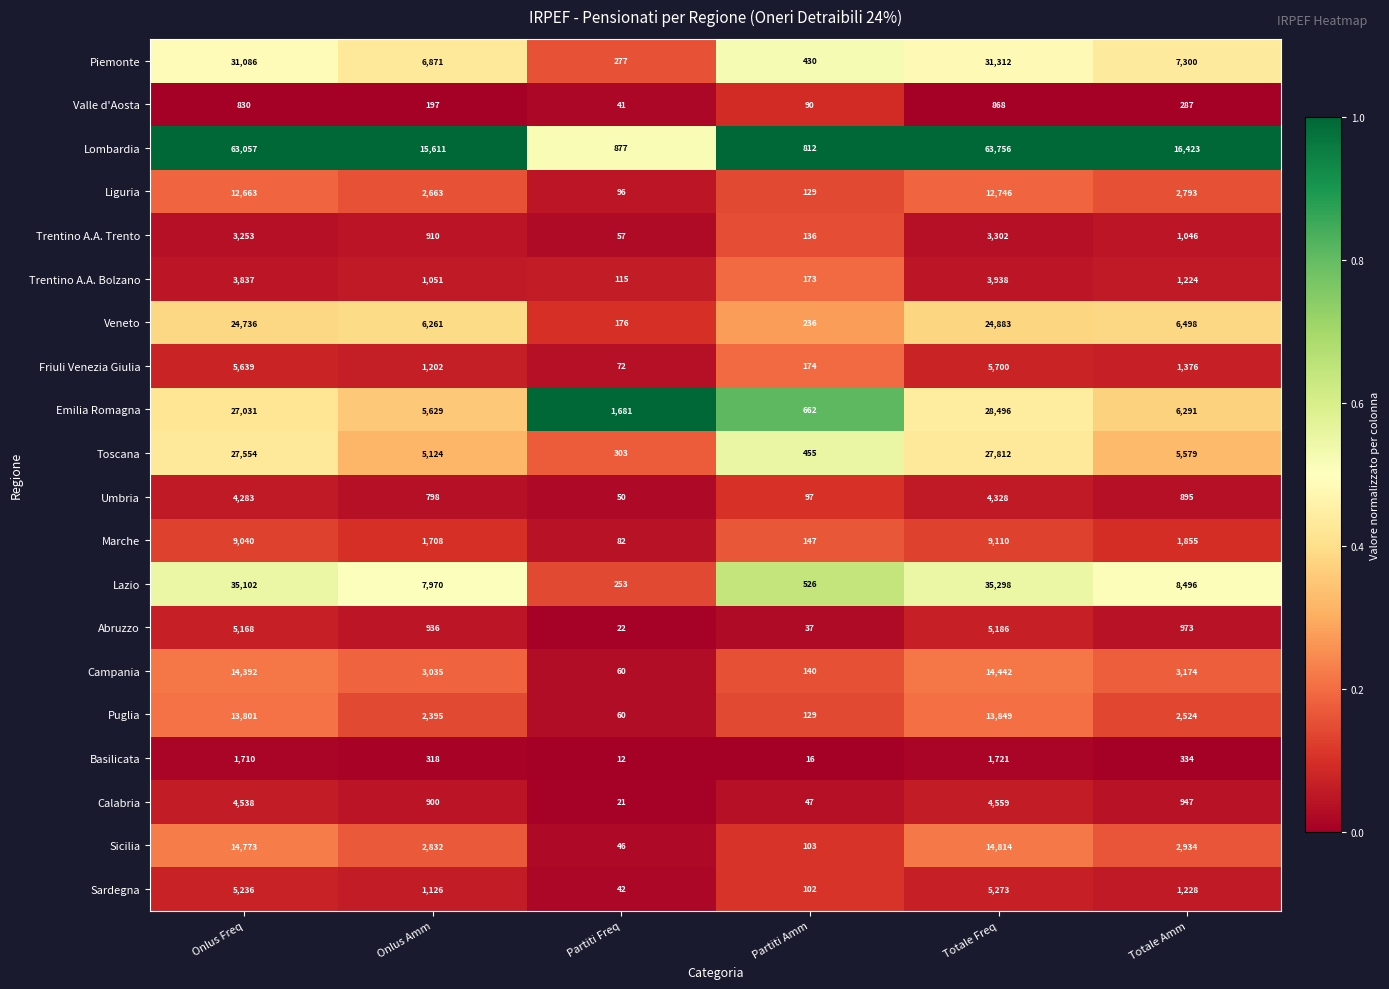

What is the difference between the highest and lowest values at Partiti Amm?

796